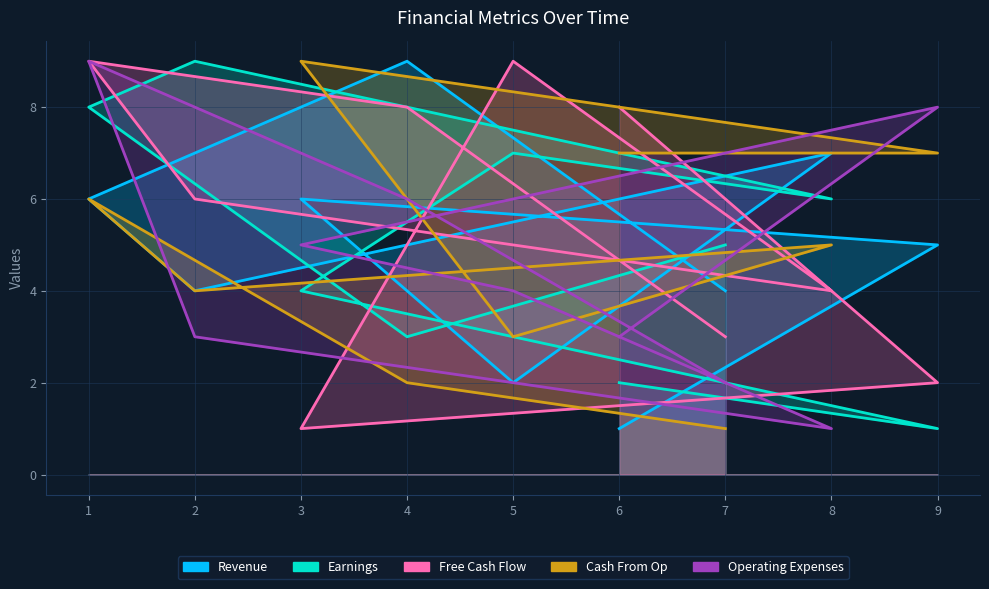

In Revenue, how many points are lower than both neighbors (excluding endpoints)?

2